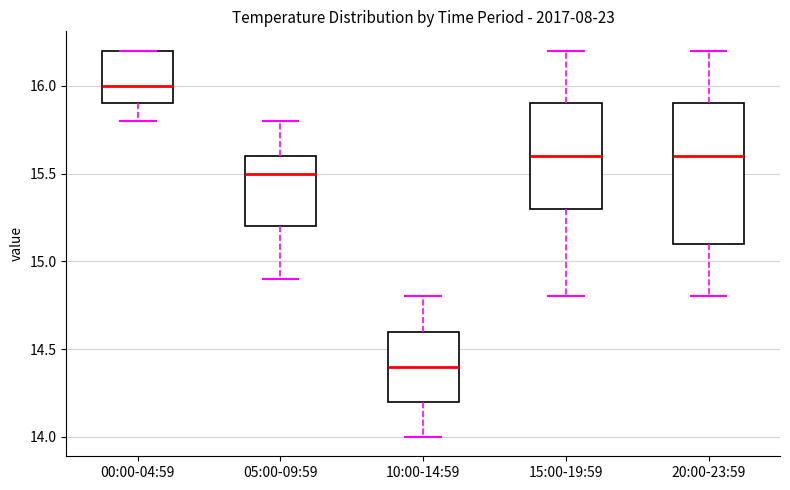

Which box's median line is the lowest?

10:00-14:59